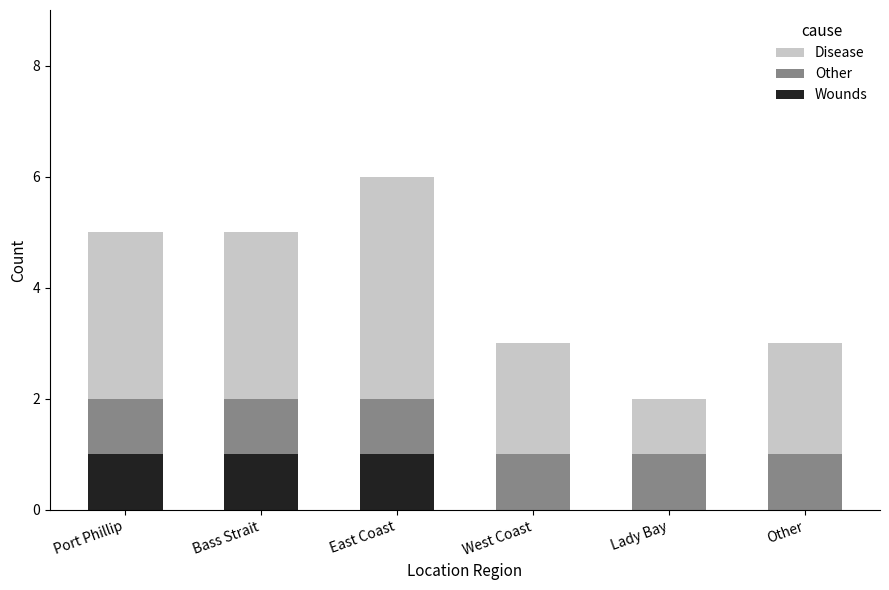

The value of Wounds at Port Phillip is 0. True or false?

False